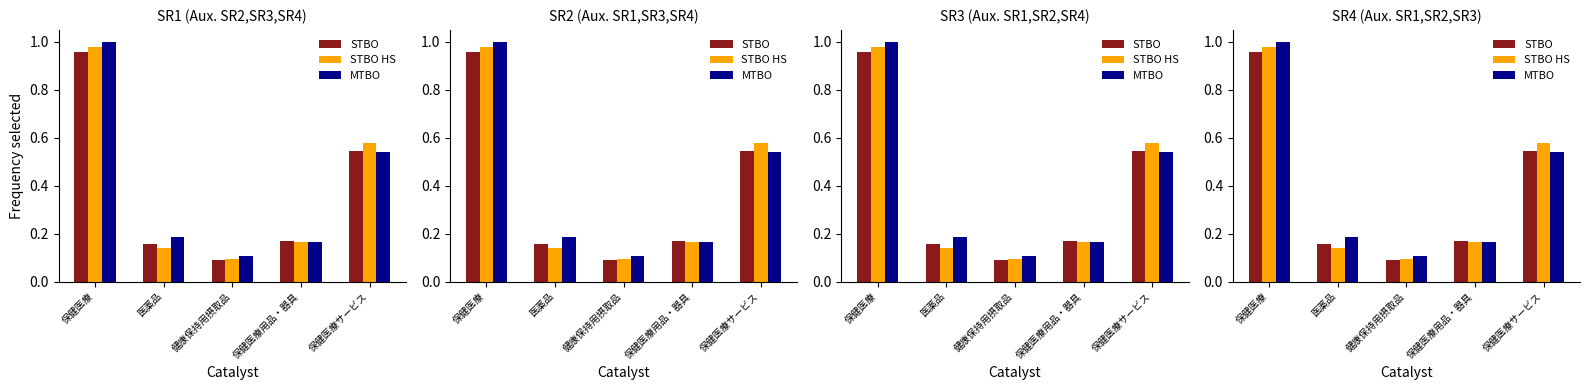

Reading left to right, what are all the values shown in this chart?

STBO: 保健医療=1.0	医薬品=0.2	健康保持用摂取品=0.1	保健医療用品・器具=0.2	保健医療サービス=0.5
STBO HS: 保健医療=1.0	医薬品=0.1	健康保持用摂取品=0.1	保健医療用品・器具=0.2	保健医療サービス=0.6
MTBO: 保健医療=1.0	医薬品=0.2	健康保持用摂取品=0.1	保健医療用品・器具=0.2	保健医療サービス=0.5